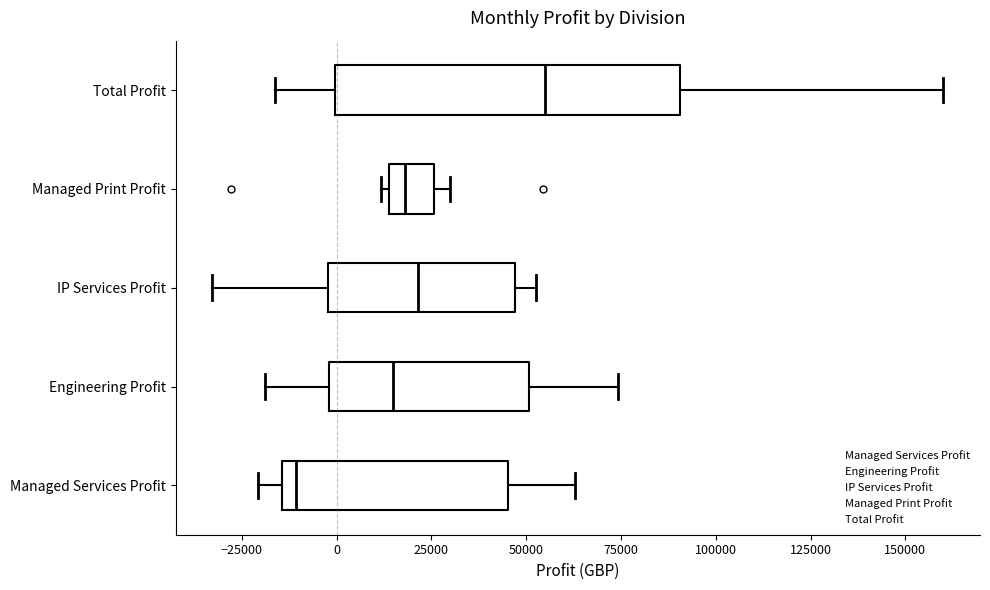

Which box is the widest, from its left edge to its right edge?

Total Profit